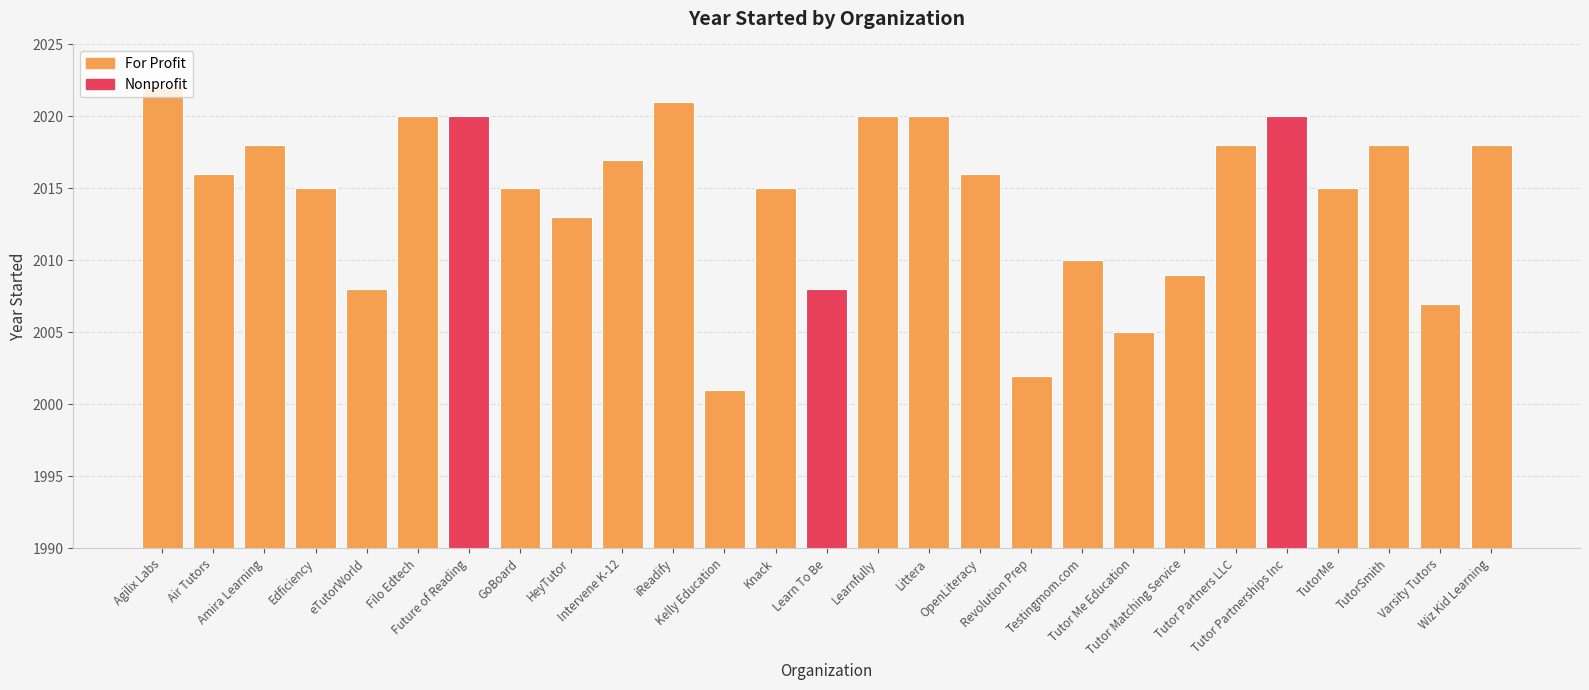

Where is the data nearest to the value 2011?

Testingmom.com